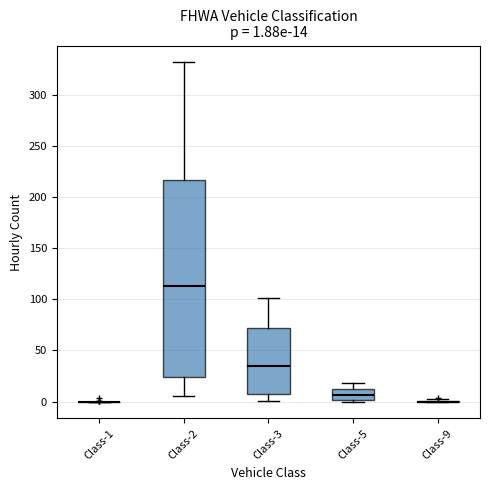

Which box is the tallest, from its lower edge to its upper edge?

Class-2